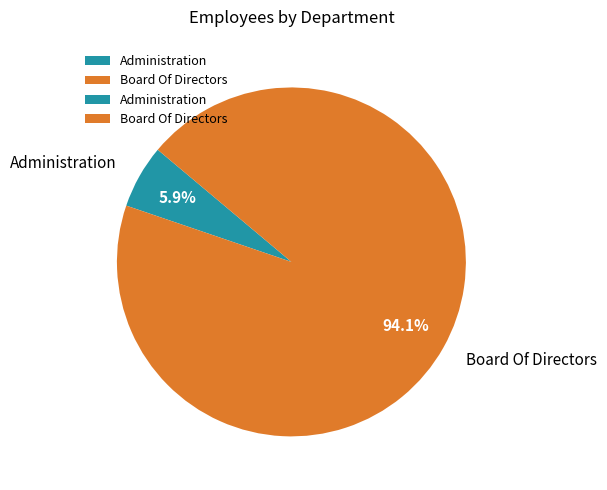

What percentage do Administration and Board Of Directors together represent?

100.0%